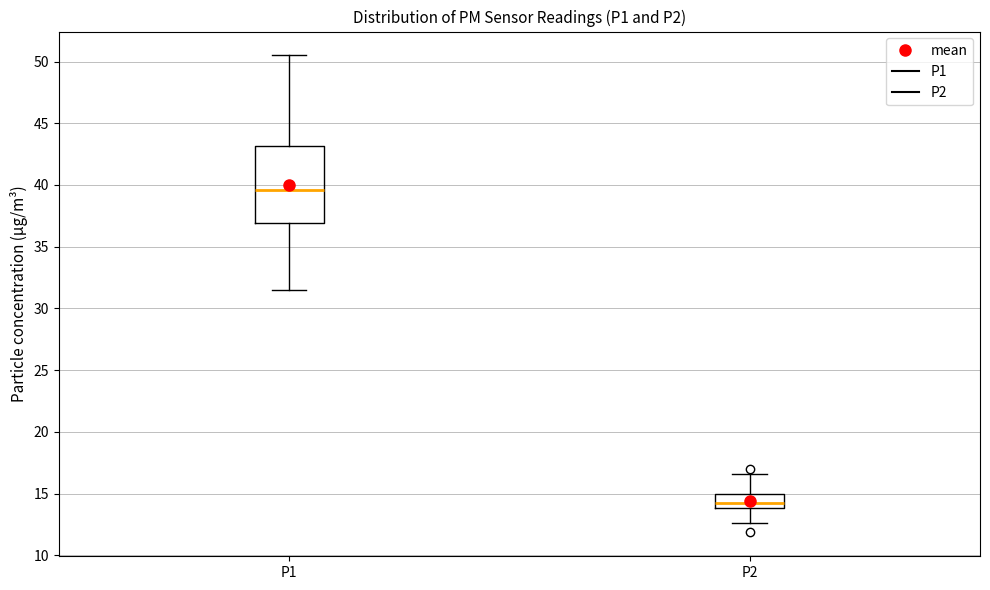

Reading left to right, read every box against the y-axis: the position of its median line, the range the box covers, and the ends of its whiskers. The values are not printed on the chart, so give them approximately, as read against the axis.

P1: median 39.5, box 37.0 to 43.0, whiskers 31.5 to 50.5
P2: median 14.0 (just above the box's lower edge), box 14.0 to 15.0, whiskers 12.5 to 16.5